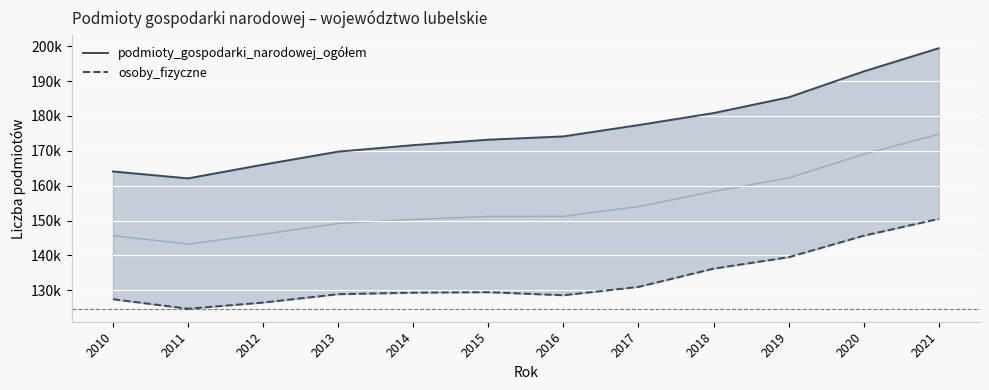

How many lines are shown in the chart?

2